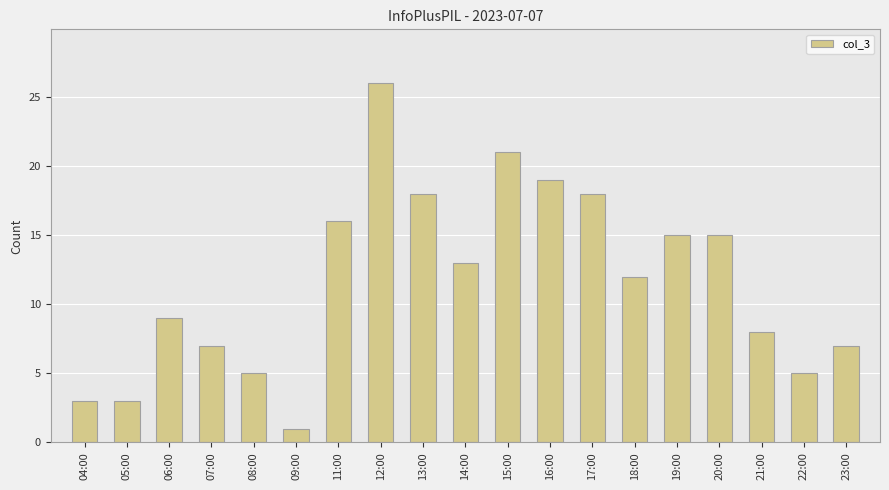

Are the bars horizontal?

No